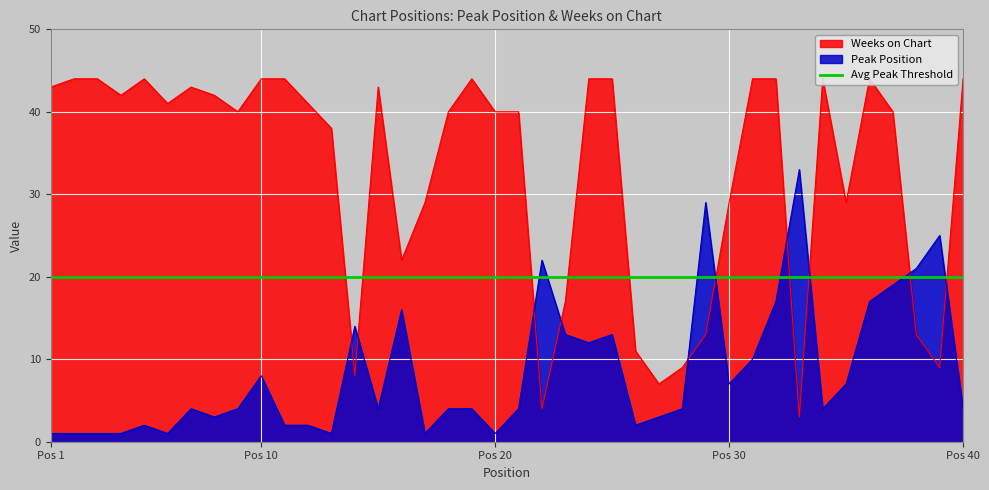

True or false: Peak Position has more than 0 interior local peaks.

True